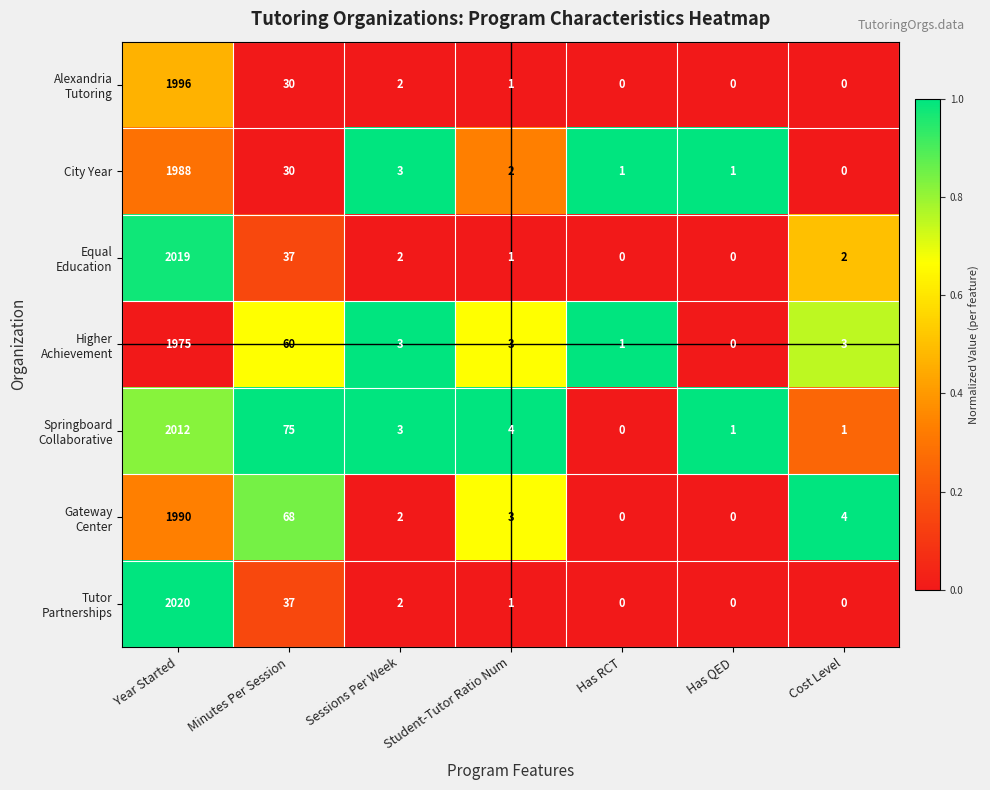

True or false: City Year has a value of 1 at Has QED.

True